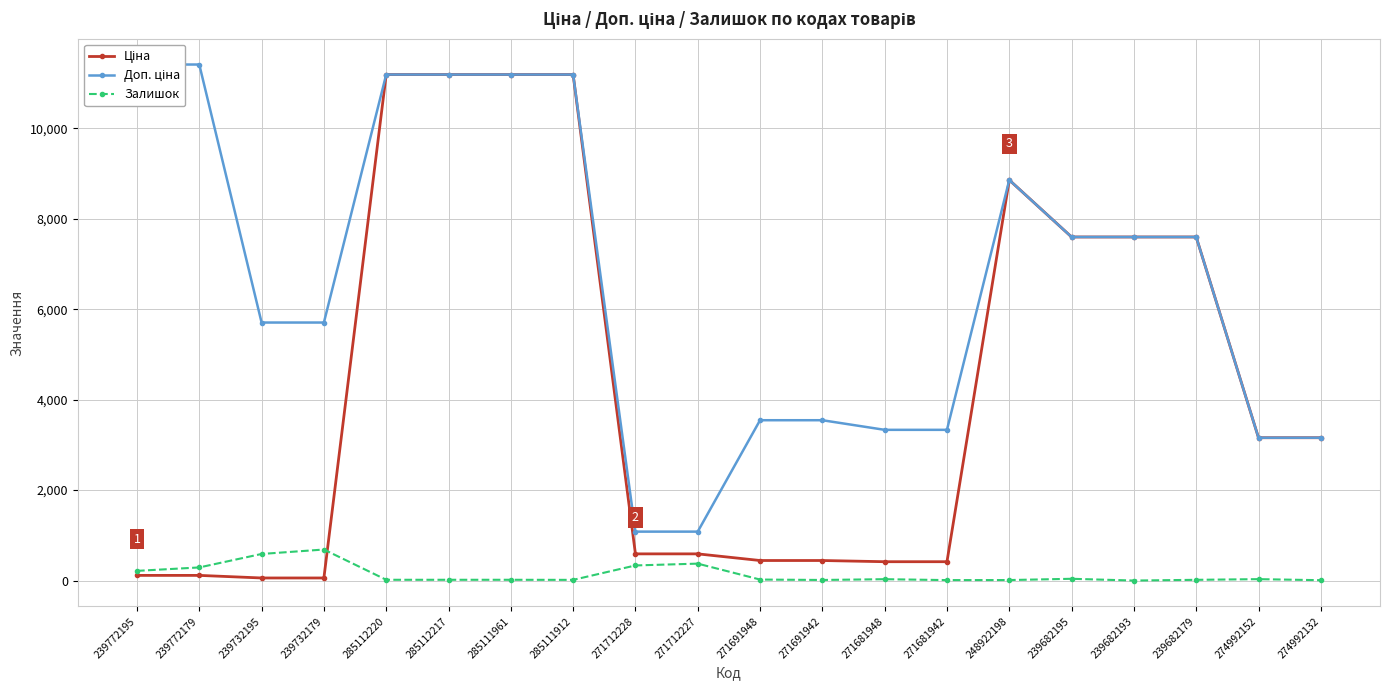

Where is the first local minimum for Залишок?

285111912